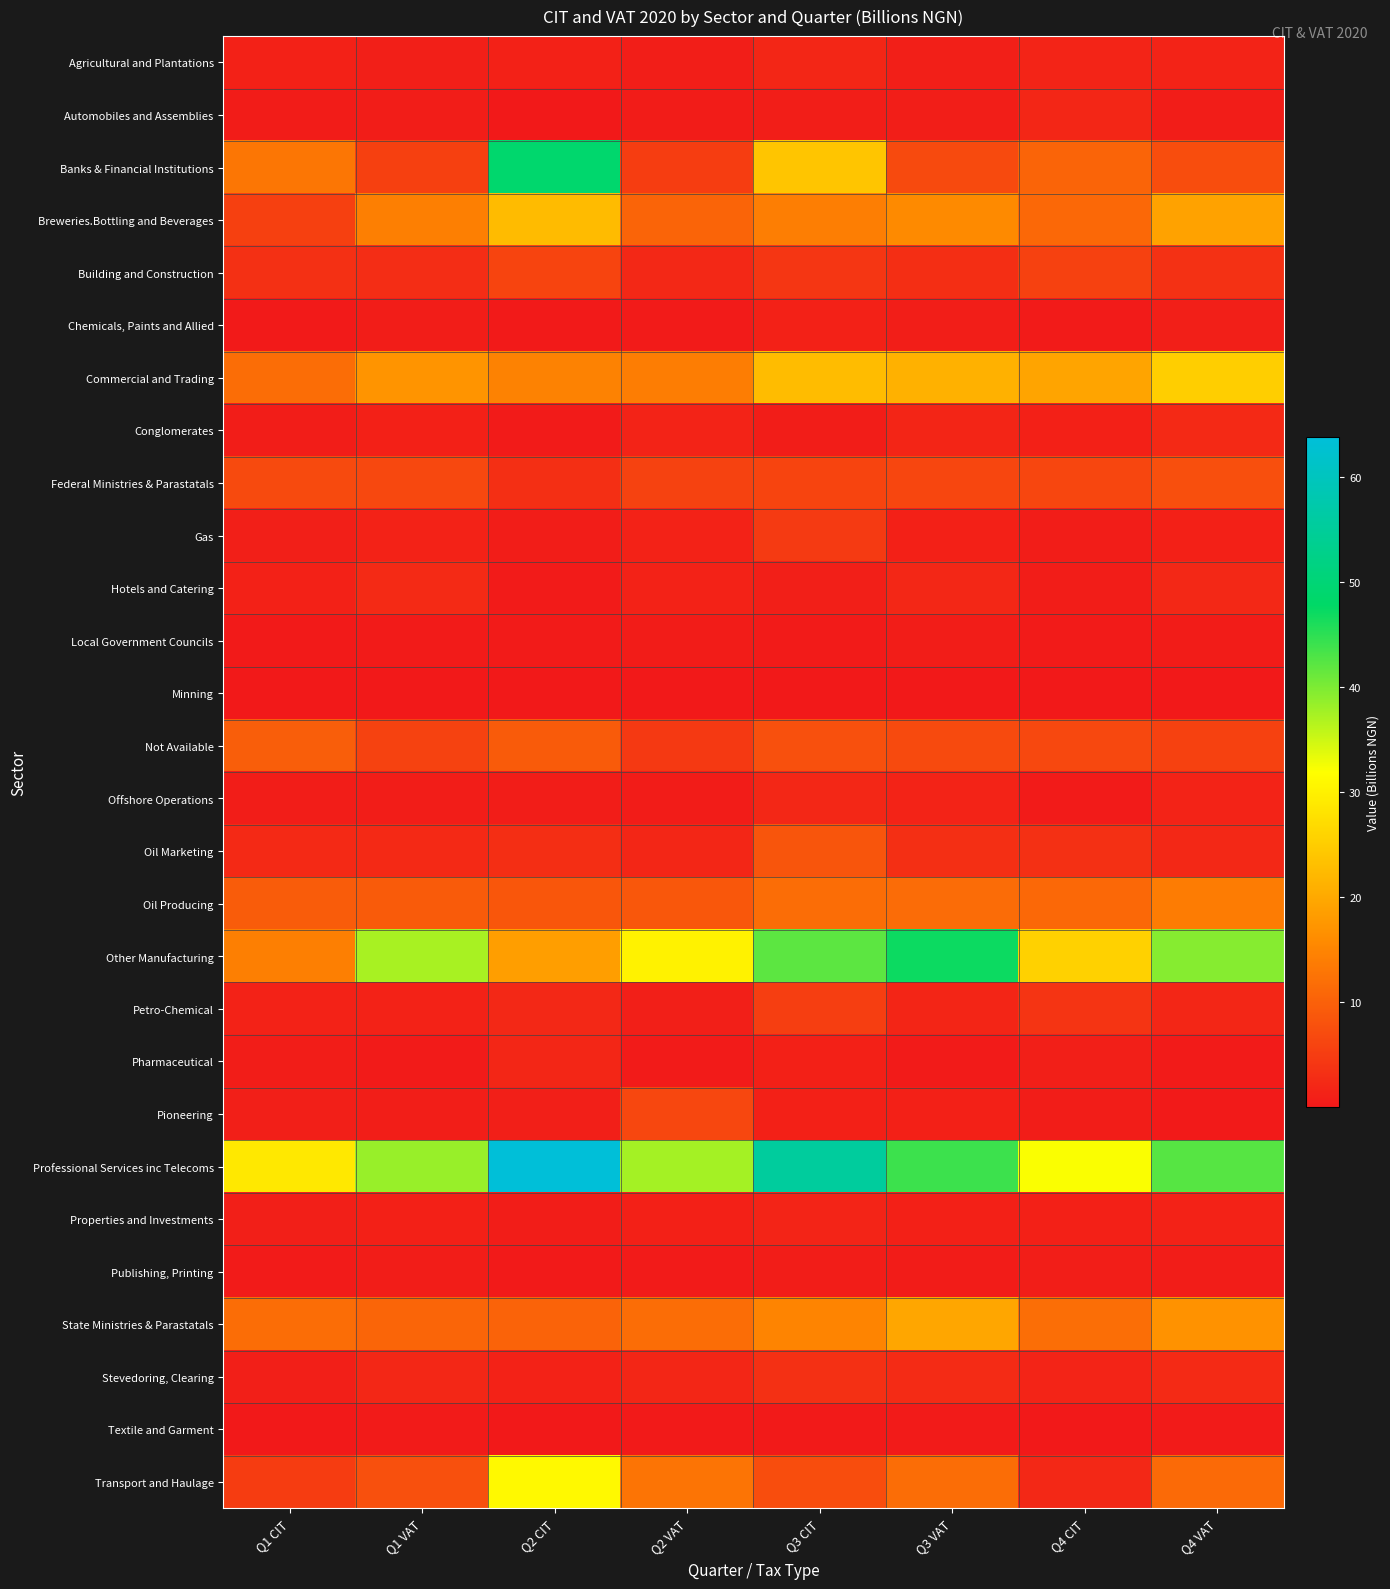

What is the total value across all series at Q4 VAT?

212.5